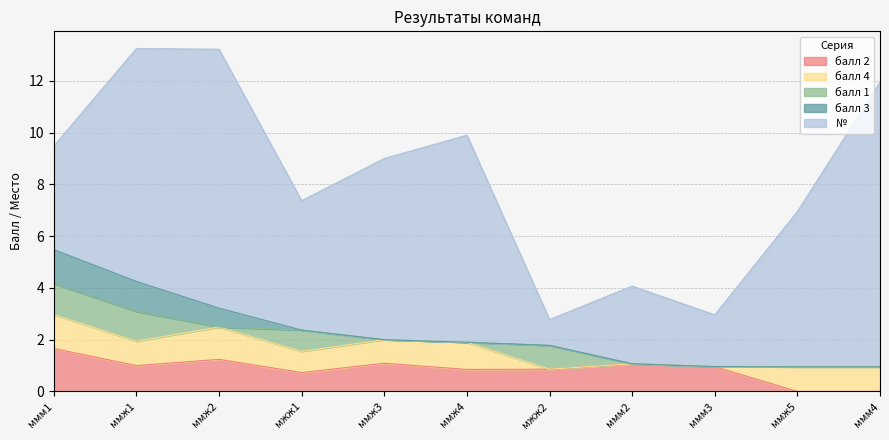

Reading left to right, extract all data points from this chart.

балл 2: ммм1=1.7	ммж1=1.0	ммж2=1.2	мжж1=0.7	ммж3=1.1	ммж4=0.8	мжж2=0.9	ммм2=1.1	ммм3=1.0	ммж5=0.0	ммм4=0.0
балл 4: ммм1=1.3	ммж1=0.9	ммж2=1.2	мжж1=0.8	ммж3=0.9	ммж4=1.1	мжж2=0.0	ммм2=0.0	ммм3=0.0	ммж5=0.9	ммм4=0.9
балл 1: ммм1=1.2	ммж1=1.1	ммж2=0.0	мжж1=0.8	ммж3=0.0	ммж4=0.0	мжж2=0.9	ммм2=0.0	ммм3=0.0	ммж5=0.0	ммм4=0.0
балл 3: ммм1=1.3	ммж1=1.2	ммж2=0.7	мжж1=0.0	ммж3=0.0	ммж4=0.0	мжж2=0.0	ммм2=0.0	ммм3=0.0	ммж5=0.0	ммм4=0.0
№: ммм1=4.0	ммж1=9.0	ммж2=10.0	мжж1=5.0	ммж3=7.0	ммж4=8.0	мжж2=1.0	ммм2=3.0	ммм3=2.0	ммж5=6.0	ммм4=11.0